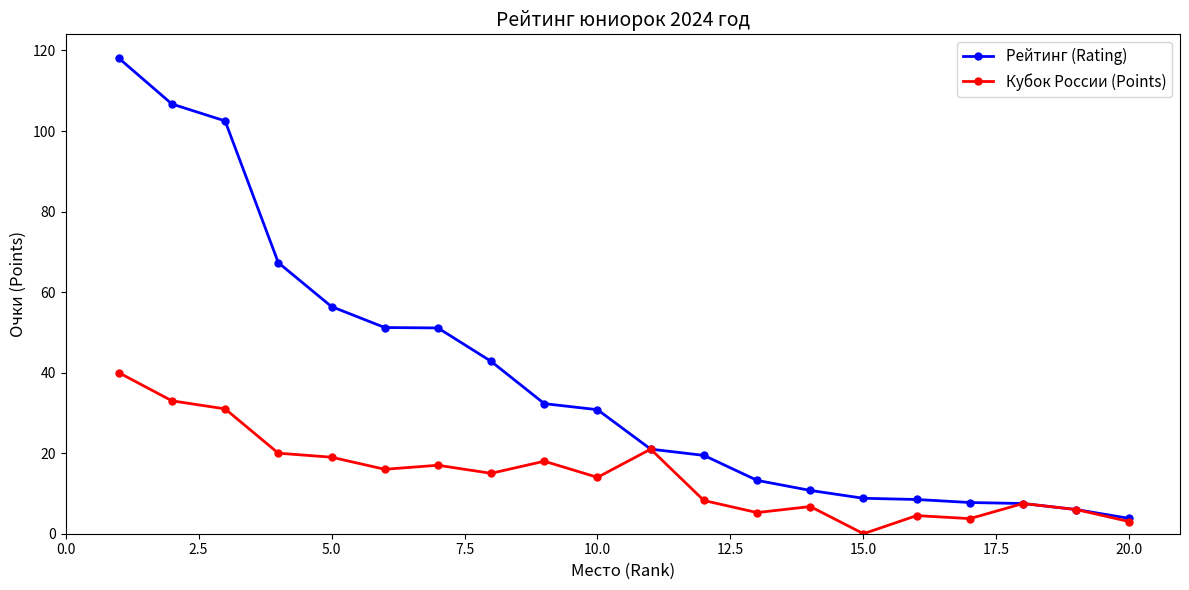

What is the highest value of the Рейтинг (Rating) series?

118.1